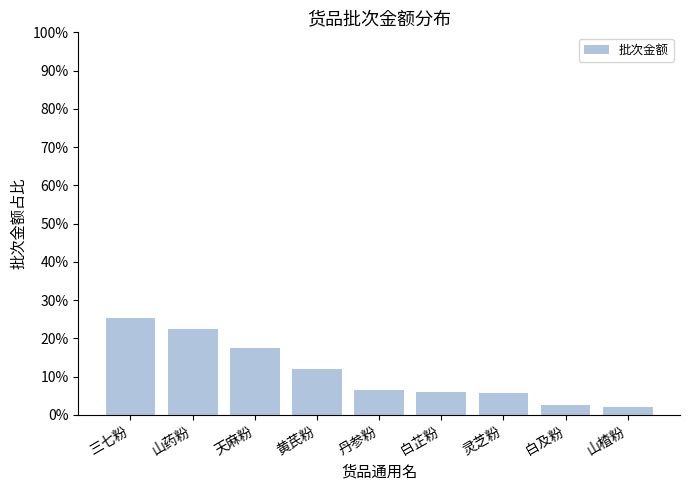

What is the sum of all values?

100.0